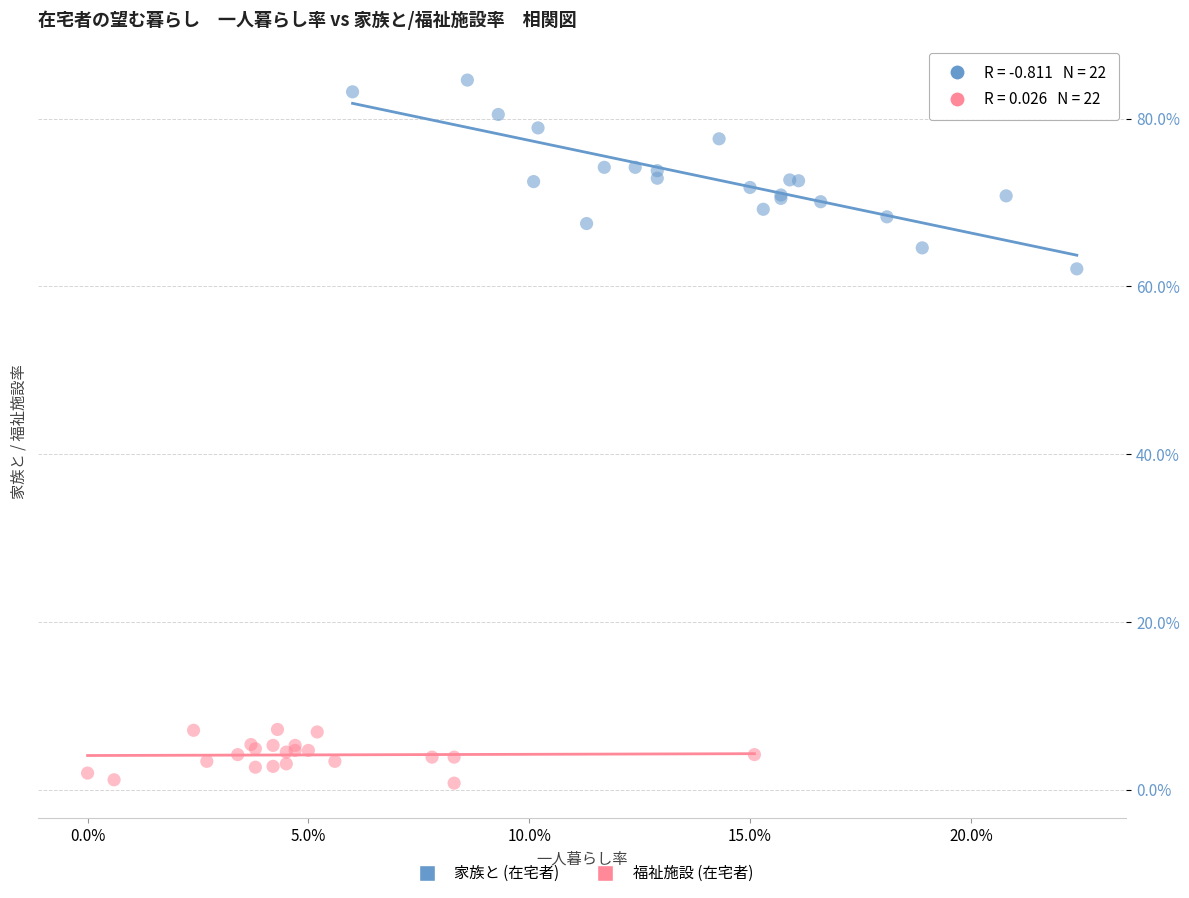

Which series reaches the maximum Y coordinate?

家族と (在宅者)